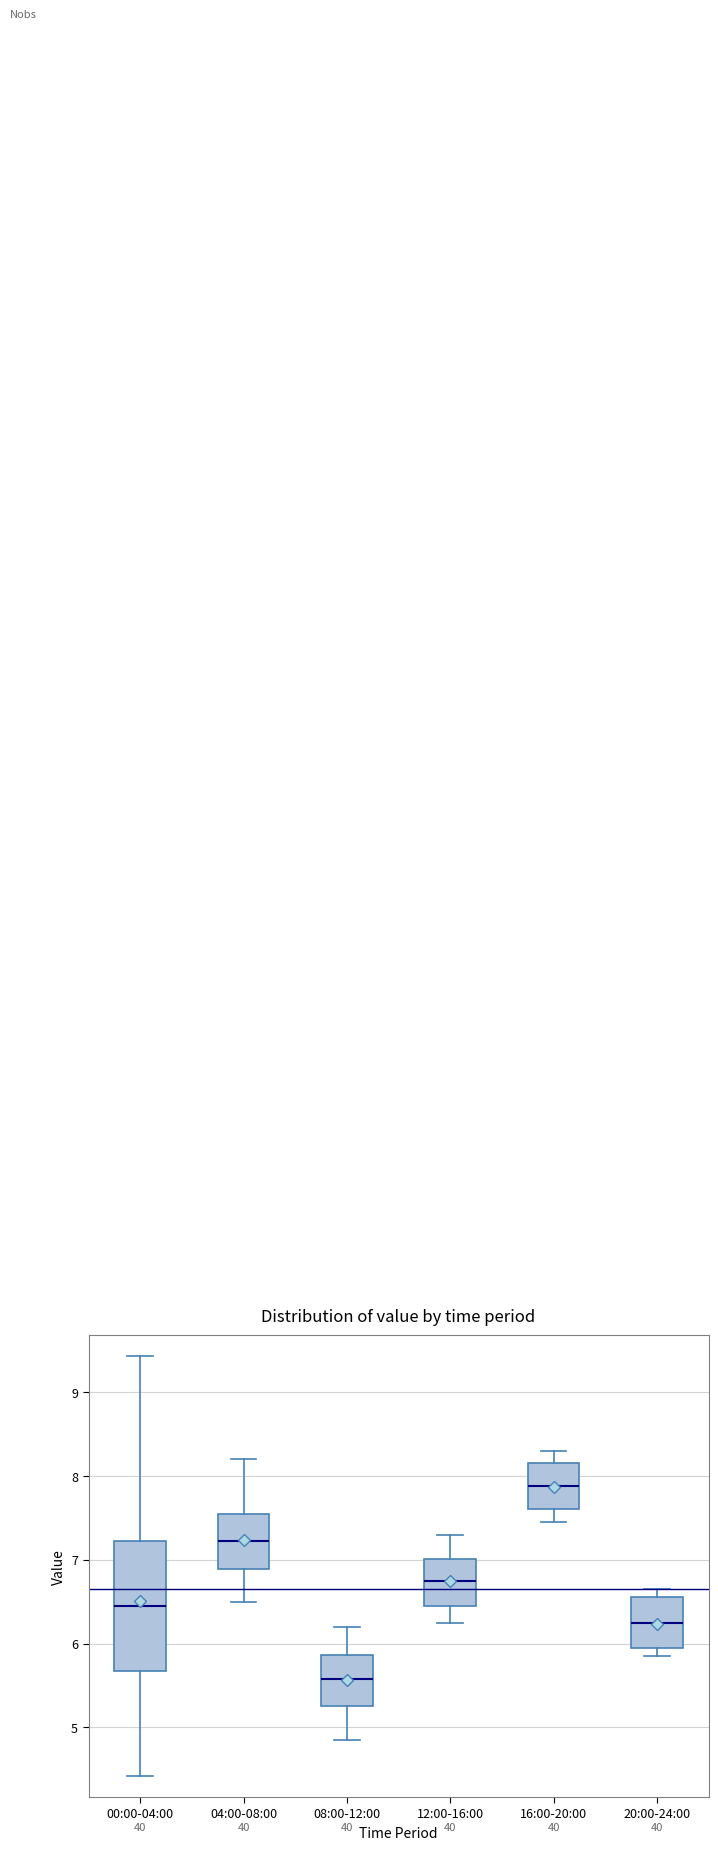

Reading left to right, transcribe this box plot: for each box, give where its median line is, the range the box spans, and where its two whiskers end, as read against the y-axis. The values are not printed on the chart, so give them approximately, as read against the axis.

00:00-04:00: median 6.5, box 5.7 to 7.2, whiskers 4.4 to 9.4
04:00-08:00: median 7.2, box 6.9 to 7.6, whiskers 6.5 to 8.2
08:00-12:00: median 5.6, box 5.3 to 5.9, whiskers 4.9 to 6.2
12:00-16:00: median 6.8, box 6.5 to 7.0, whiskers 6.3 to 7.3
16:00-20:00: median 7.9, box 7.6 to 8.2, whiskers 7.5 to 8.3
20:00-24:00: median 6.3, box 6.0 to 6.6, whiskers 5.9 to 6.7